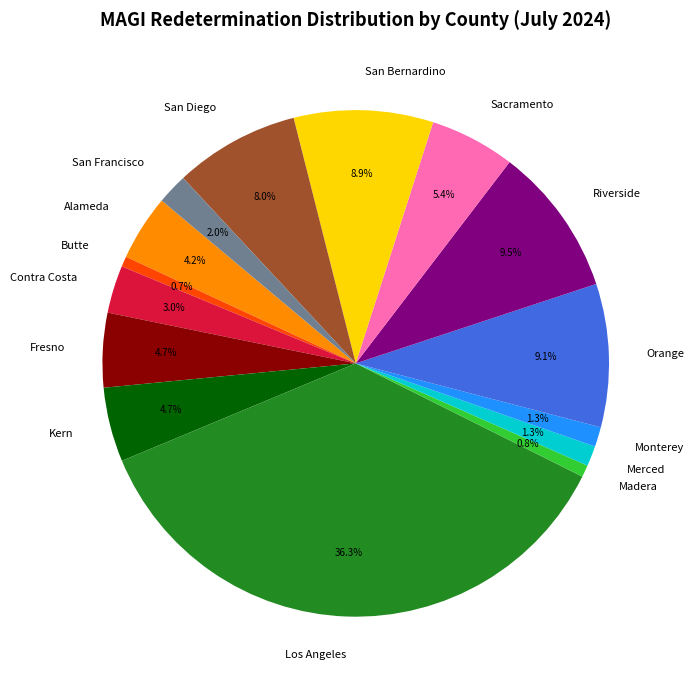

Is San Diego the majority of the pie?

No